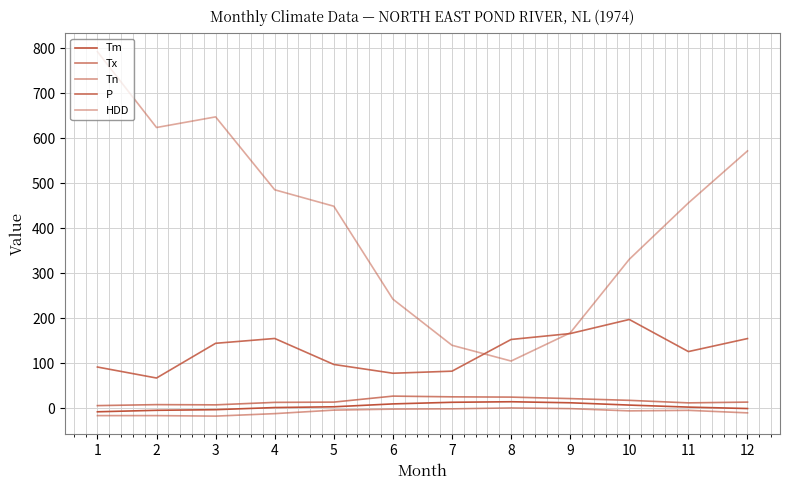

Does the chart display data point markers on the line(s)?

No